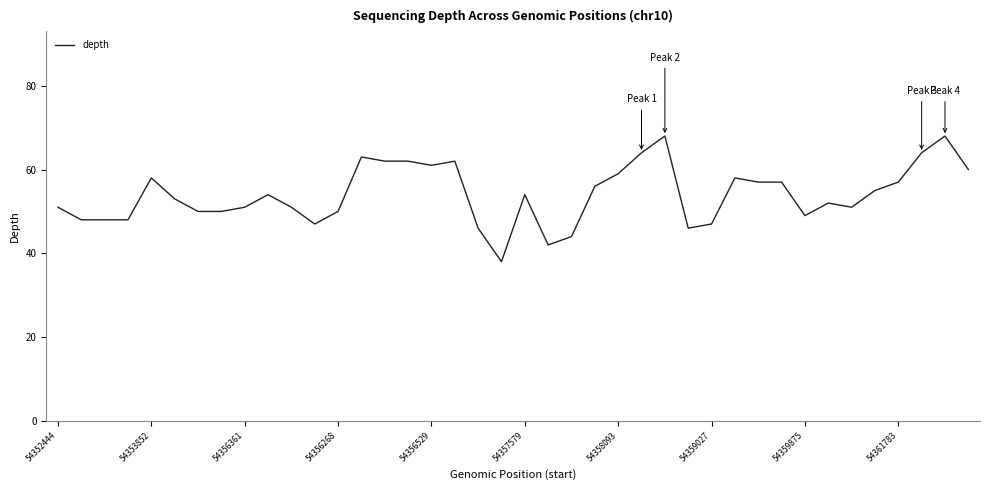

What is the difference between the maximum and minimum values?

30